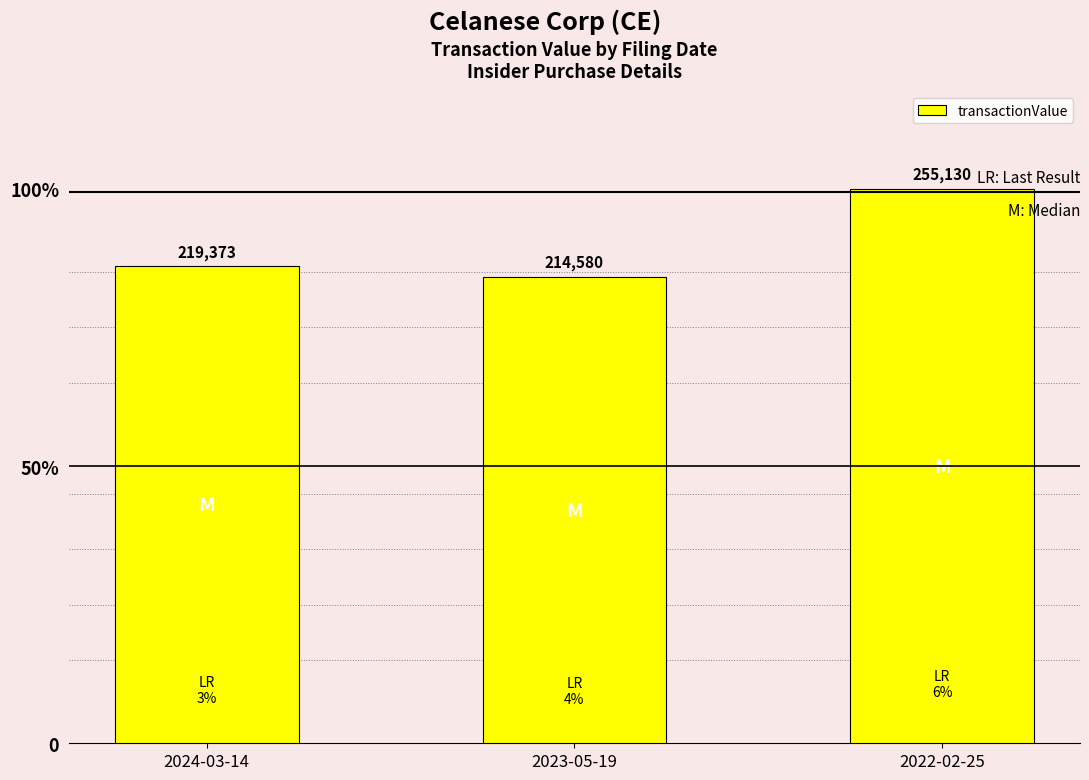

Reading left to right, what are all the values shown in this chart?

2024-03-14=219373	2023-05-19=214580	2022-02-25=255130